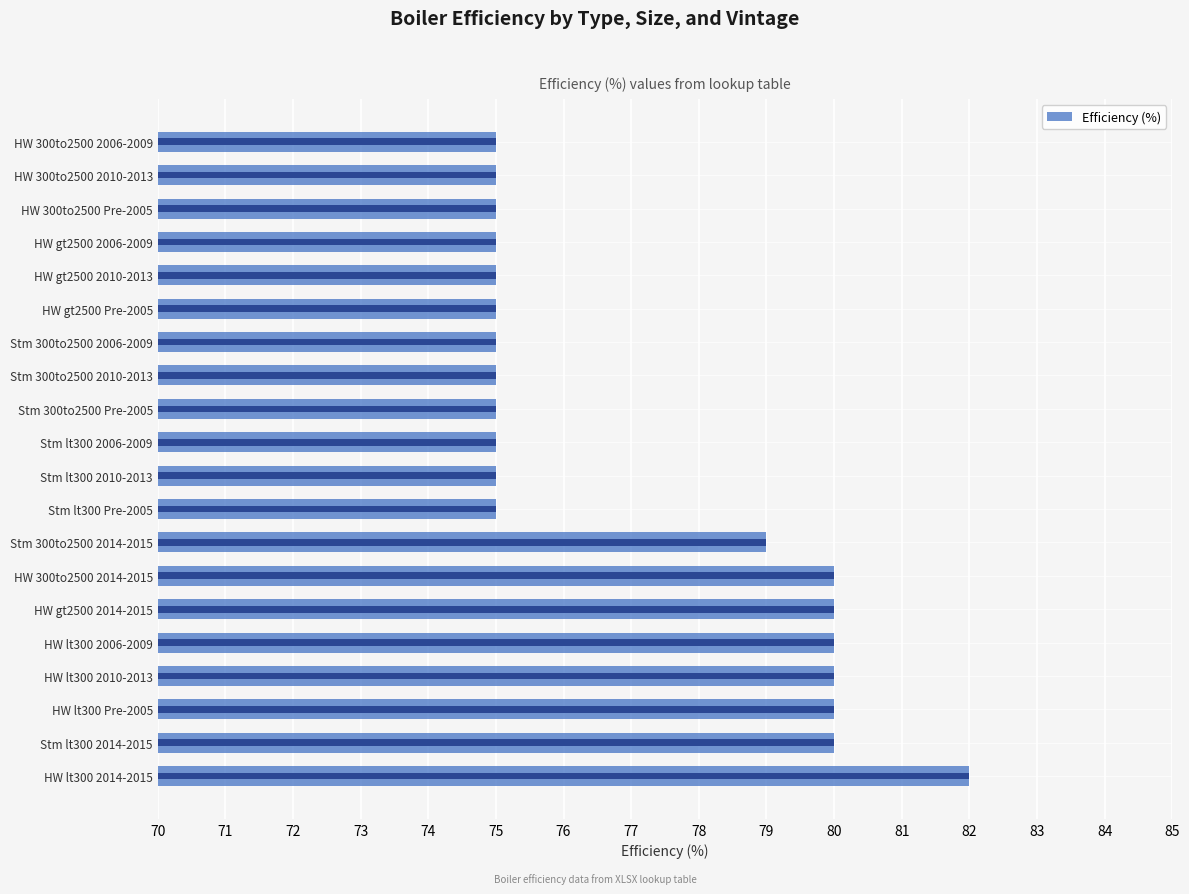

Is it true that the value at Stm lt300 Pre-2005 is 75?

True